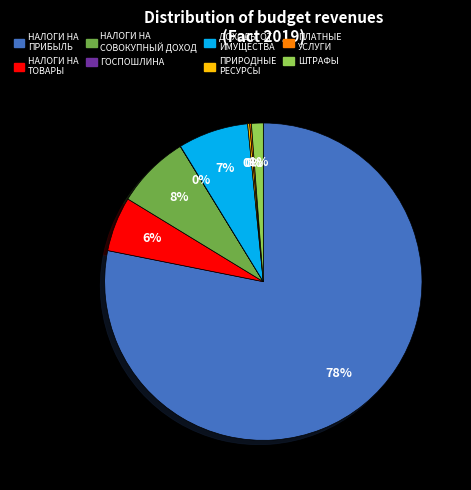

Does any single category account for the majority?

Yes